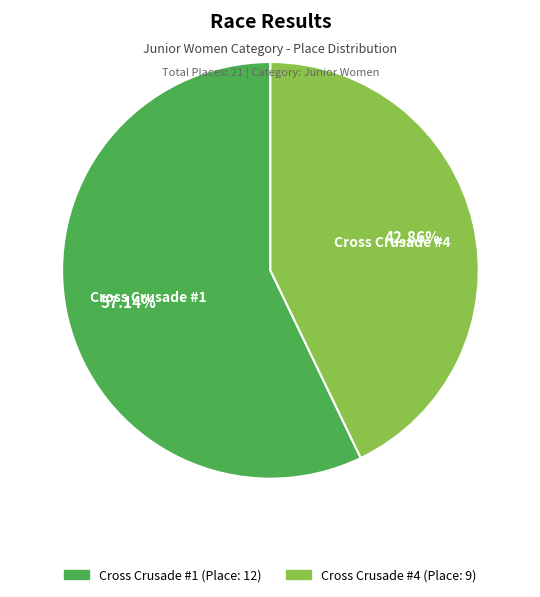

How many slices are in this pie chart?

2